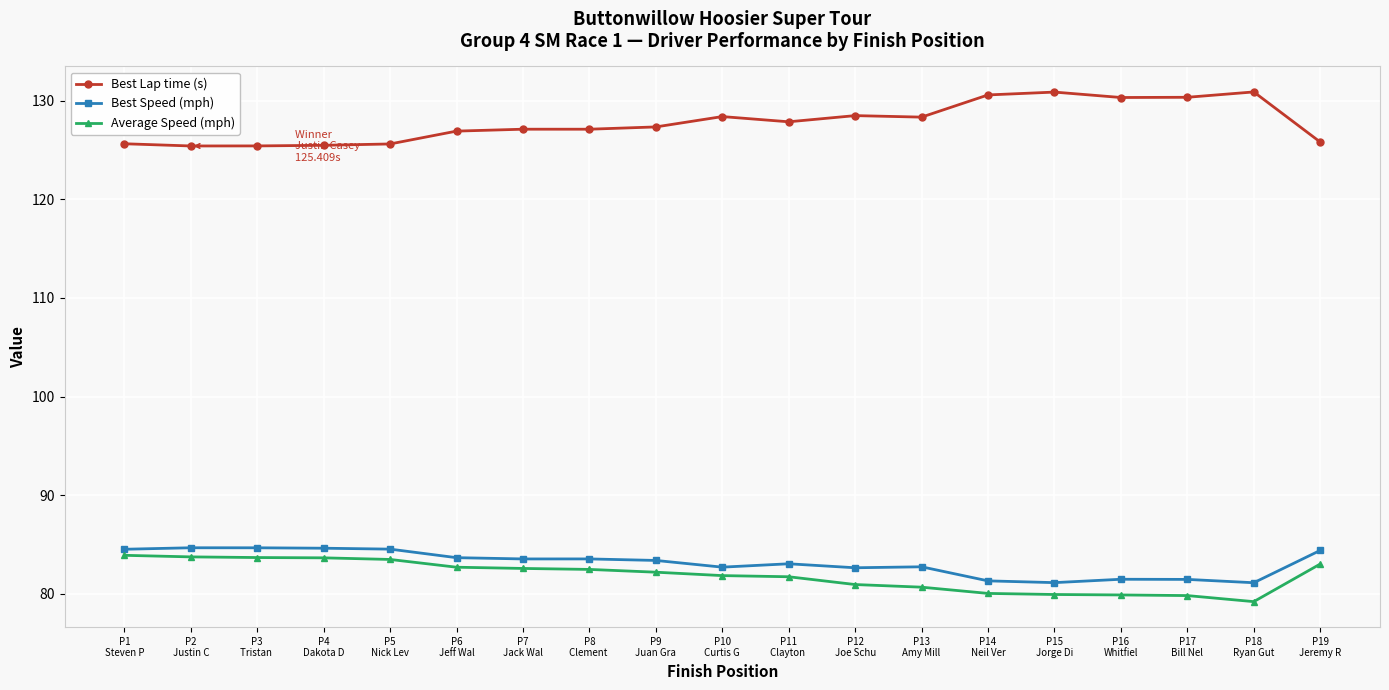

What is the label of the 12th point from the right?

P8
Clement 